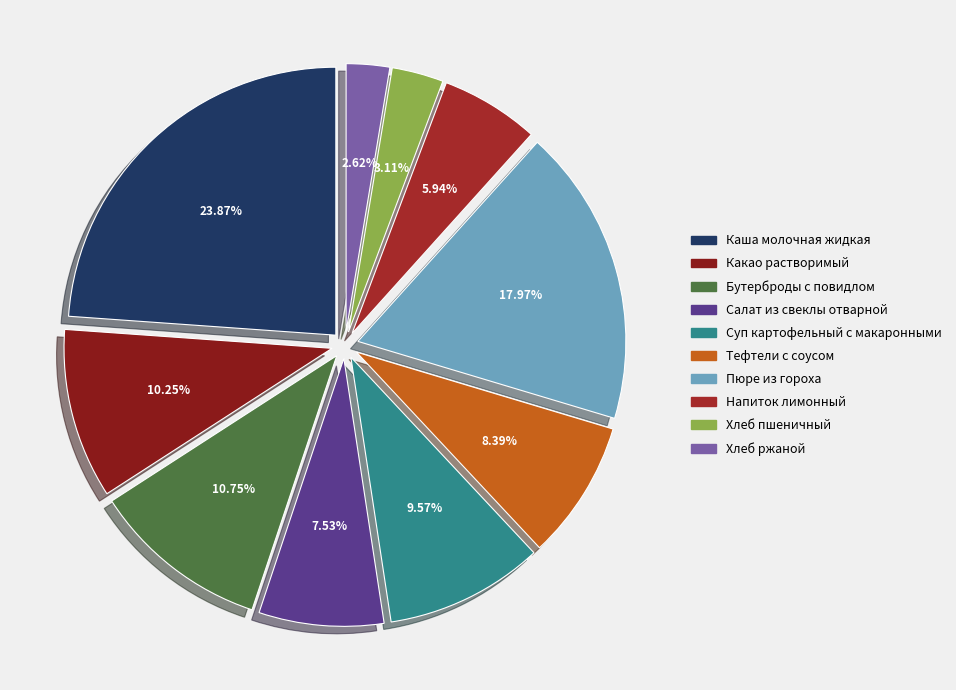

Do Напиток лимонный and Бутерброды с повидлом together represent more than half of the pie?

No